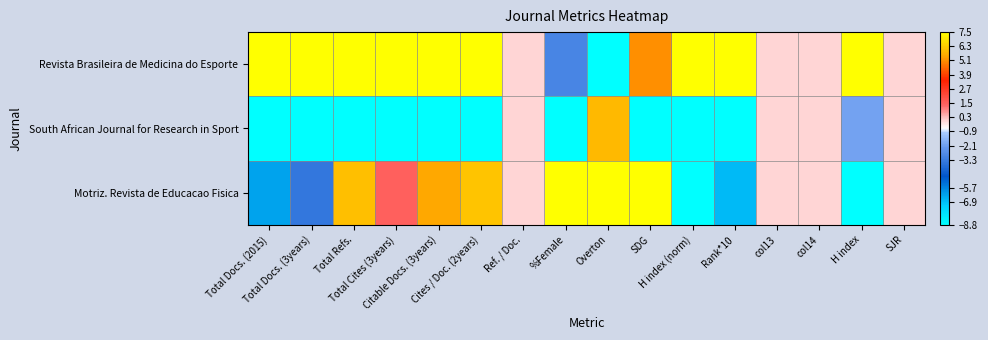

Which has a higher value, H index (norm) or Citable Docs. (3years)?

H index (norm)